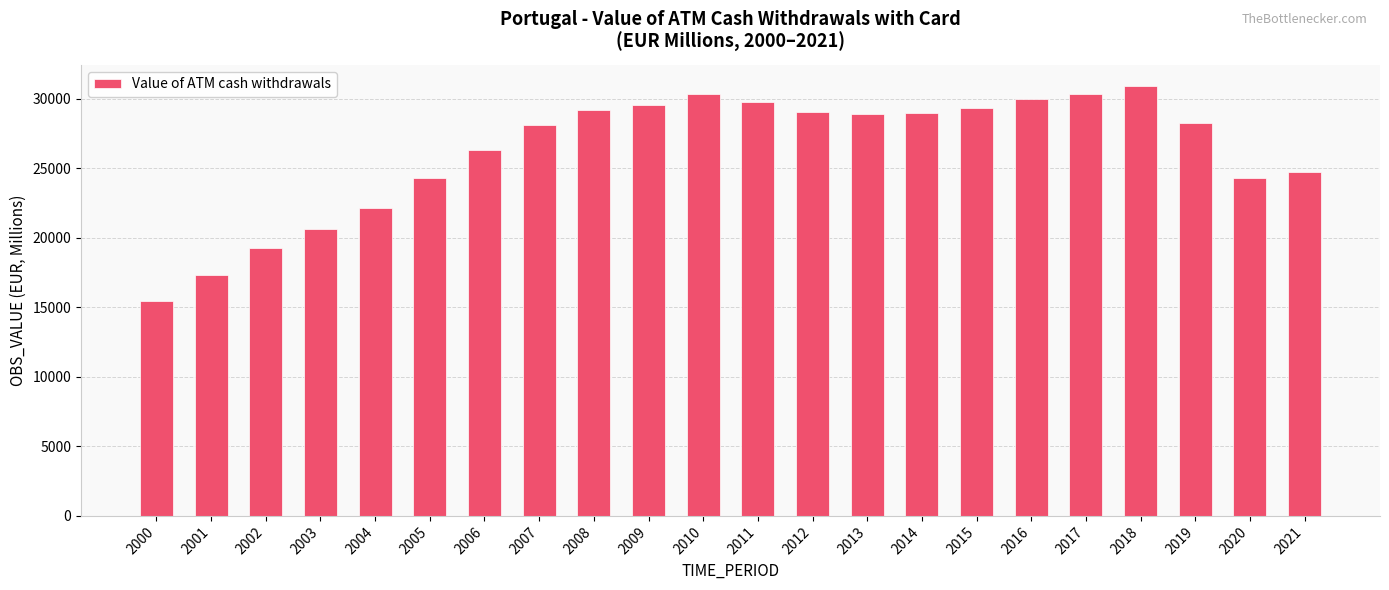

The chart shows a value of 29454.6 at 2002. True or false?

False